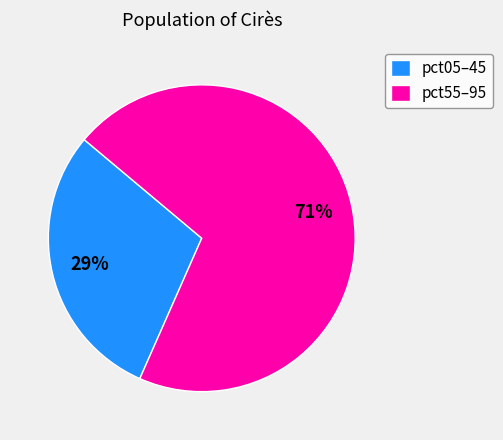

The pct55–95 slice represents 71% of the pie. True or false?

True